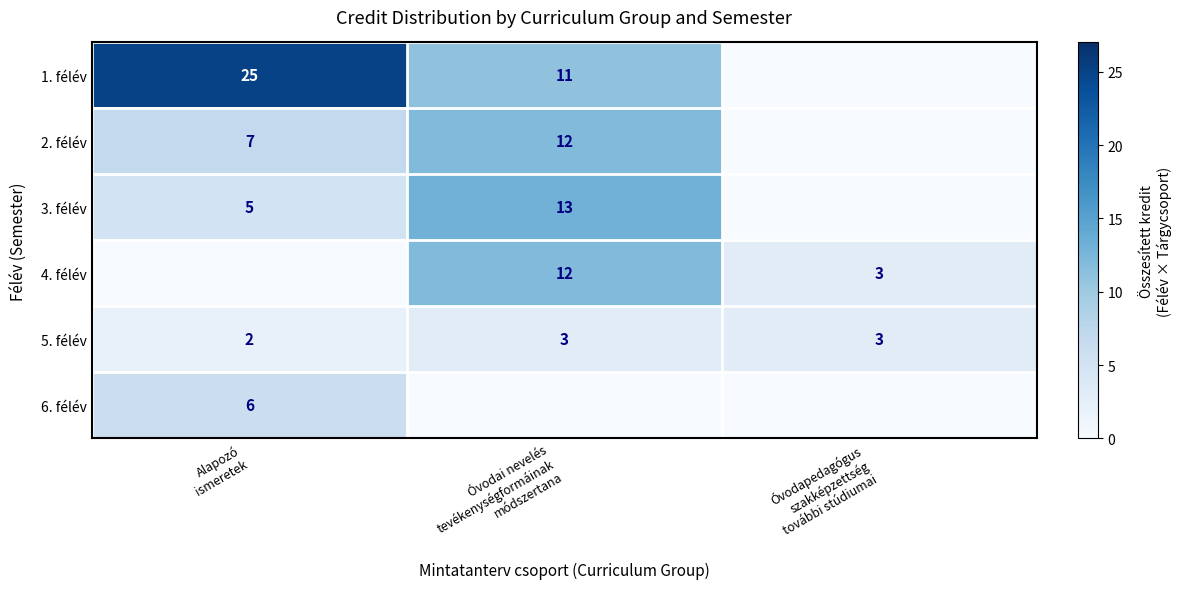

How many 5. félév values are between 2 and 3?

3